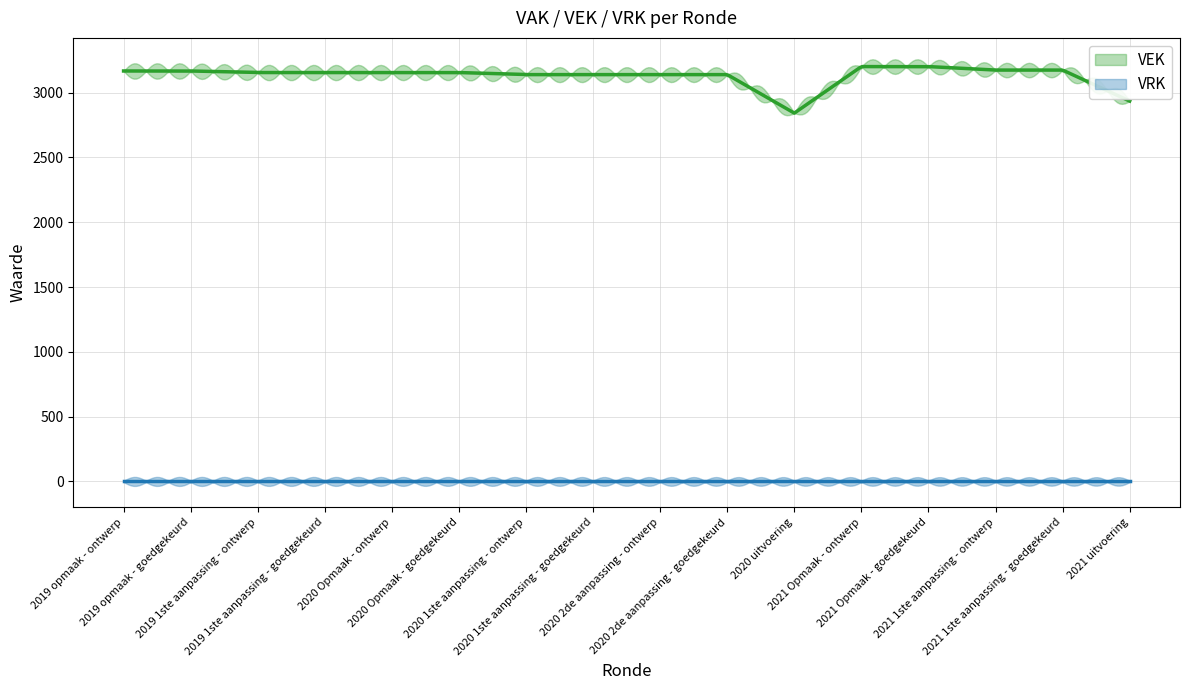

Reading left to right, transcribe all the data shown in this chart.

VEK: 2019 opmaak - ontwerp=3167	2019 opmaak - goedgekeurd=3167	2019 1ste aanpassing - ontwerp=3155	2019 1ste aanpassing - goedgekeurd=3155	2020 Opmaak - ontwerp=3155	2020 Opmaak - goedgekeurd=3155	2020 1ste aanpassing - ontwerp=3139	2020 1ste aanpassing - goedgekeurd=3139	2020 2de aanpassing - ontwerp=3139	2020 2de aanpassing - goedgekeurd=3139	2020 uitvoering=2842	2021 Opmaak - ontwerp=3201	2021 Opmaak - goedgekeurd=3201	2021 1ste aanpassing - ontwerp=3174	2021 1ste aanpassing - goedgekeurd=3174	2021 uitvoering=2935
VRK: 2019 opmaak - ontwerp=0	2019 opmaak - goedgekeurd=0	2019 1ste aanpassing - ontwerp=0	2019 1ste aanpassing - goedgekeurd=0	2020 Opmaak - ontwerp=0	2020 Opmaak - goedgekeurd=0	2020 1ste aanpassing - ontwerp=0	2020 1ste aanpassing - goedgekeurd=0	2020 2de aanpassing - ontwerp=0	2020 2de aanpassing - goedgekeurd=0	2020 uitvoering=0	2021 Opmaak - ontwerp=0	2021 Opmaak - goedgekeurd=0	2021 1ste aanpassing - ontwerp=0	2021 1ste aanpassing - goedgekeurd=0	2021 uitvoering=0